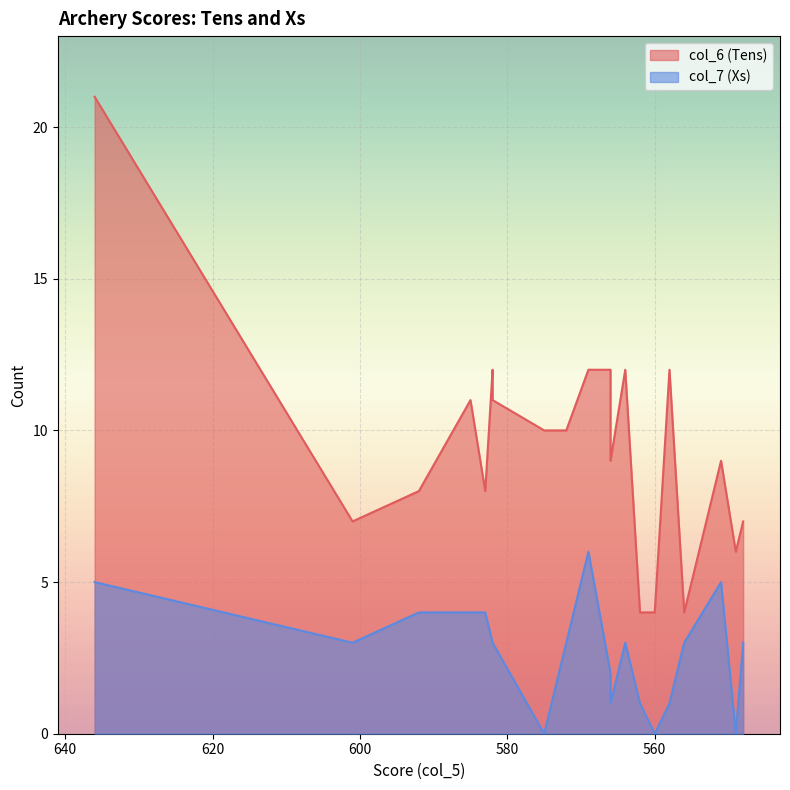

List the series in order of their peak value, highest first.

col_6, col_7